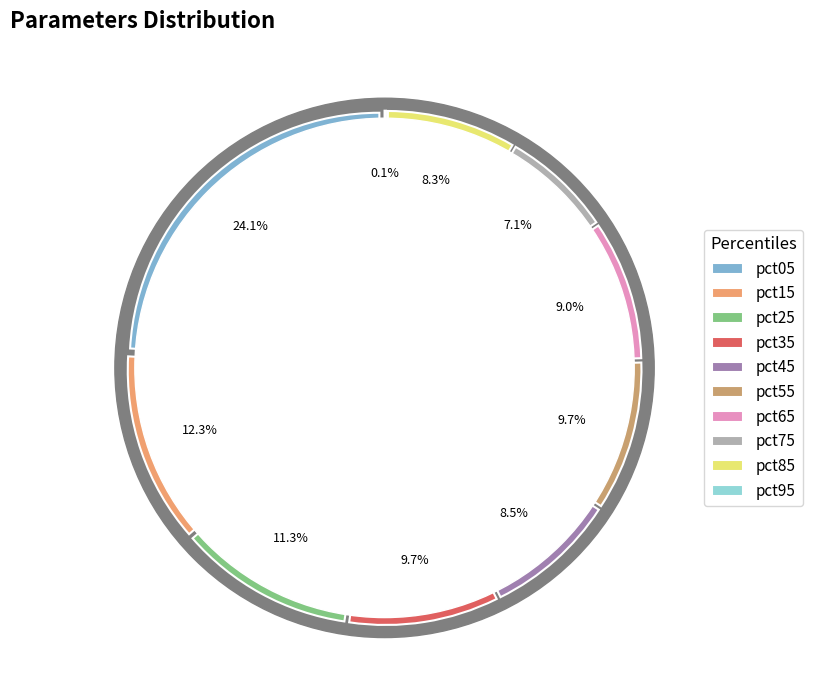

To the nearest percent, what is the combined percentage of pct75 and pct55?

17%